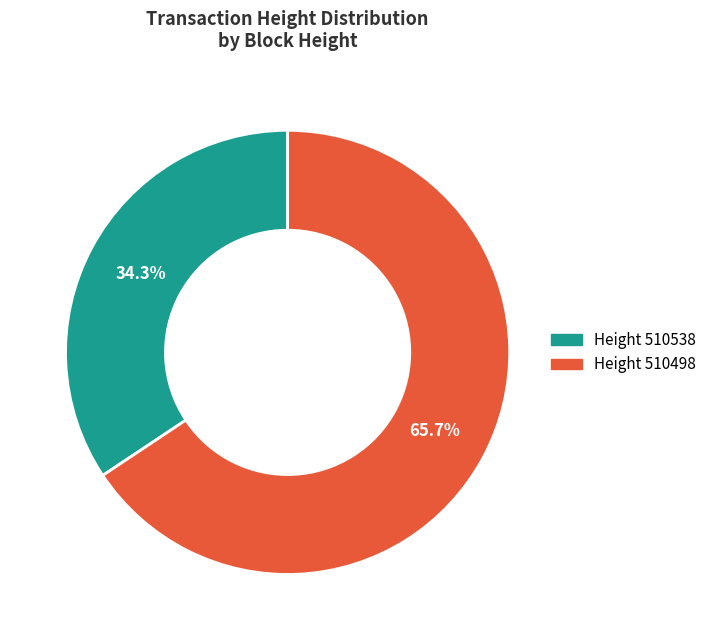

How many slices are in this pie chart?

2